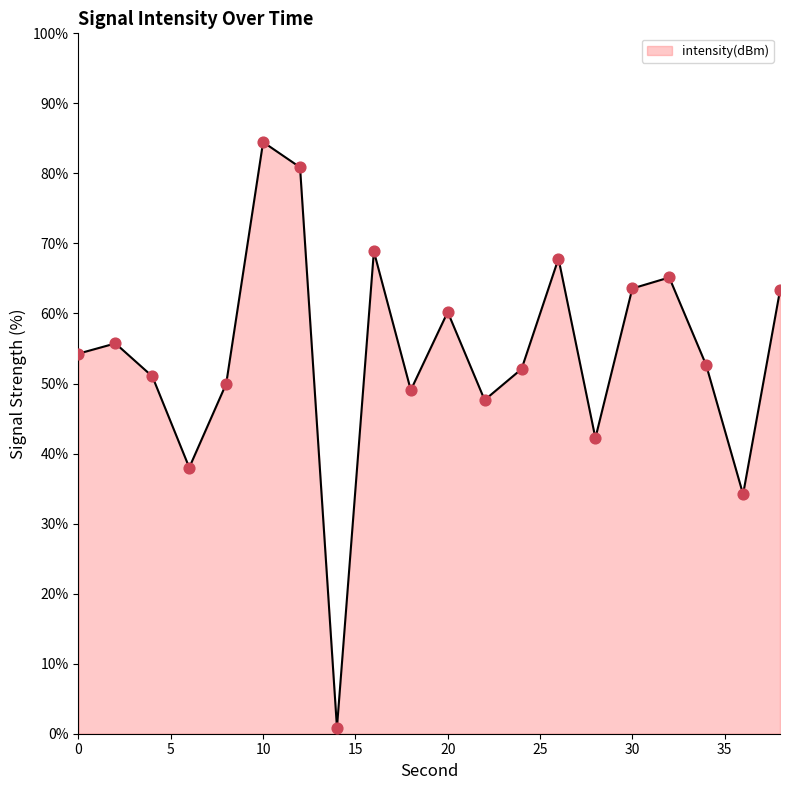

What is the difference between the maximum and minimum values?

83.6